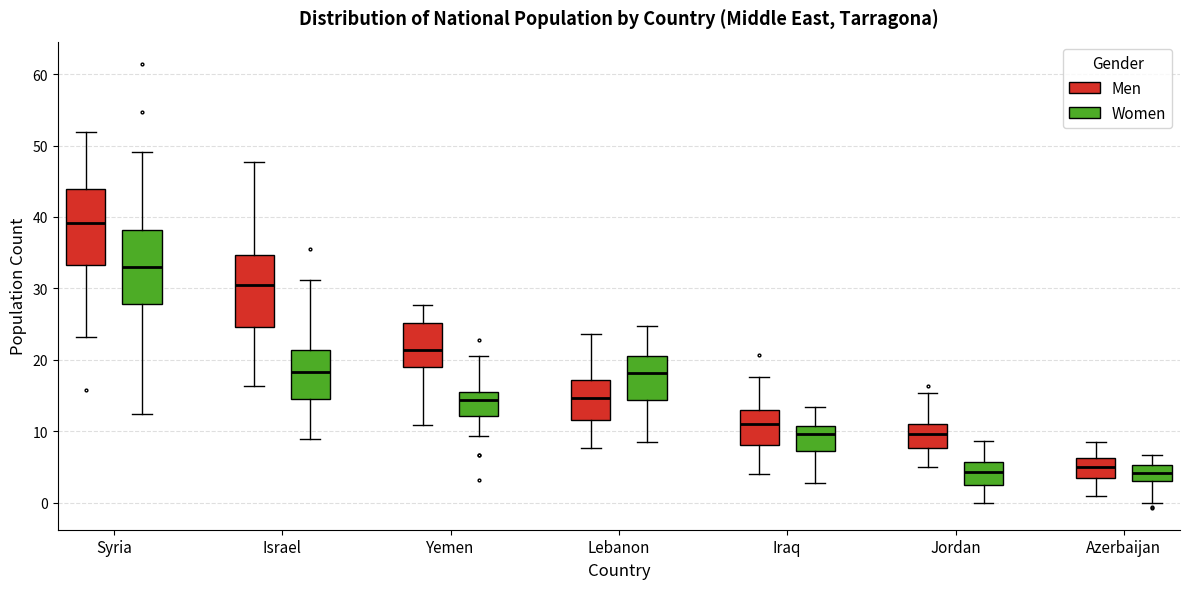

Reading left to right, read every box against the y-axis: the position of its median line, the range the box covers, and the ends of its whiskers. The values are not printed on the chart, so give them approximately, as read against the axis.

Syria (Men): median 39, box 33 to 44, whiskers 23 to 52
Syria (Women): median 33, box 28 to 38, whiskers 12 to 49
Israel (Men): median 30, box 25 to 35, whiskers 16 to 48
Israel (Women): median 18, box 14 to 21, whiskers 9 to 31
Yemen (Men): median 21, box 19 to 25, whiskers 11 to 28
Yemen (Women): median 14, box 12 to 16, whiskers 9 to 21
Lebanon (Men): median 15, box 12 to 17, whiskers 8 to 24
Lebanon (Women): median 18, box 14 to 21, whiskers 8 to 25
Iraq (Men): median 11, box 8 to 13, whiskers 4 to 18
Iraq (Women): median 10, box 7 to 11, whiskers 3 to 13
Jordan (Men): median 10, box 8 to 11, whiskers 5 to 15
Jordan (Women): median 4, box 2 to 6, whiskers 0 to 9
Azerbaijan (Men): median 5, box 4 to 6, whiskers 1 to 8
Azerbaijan (Women): median 4, box 3 to 5, whiskers 0 to 7